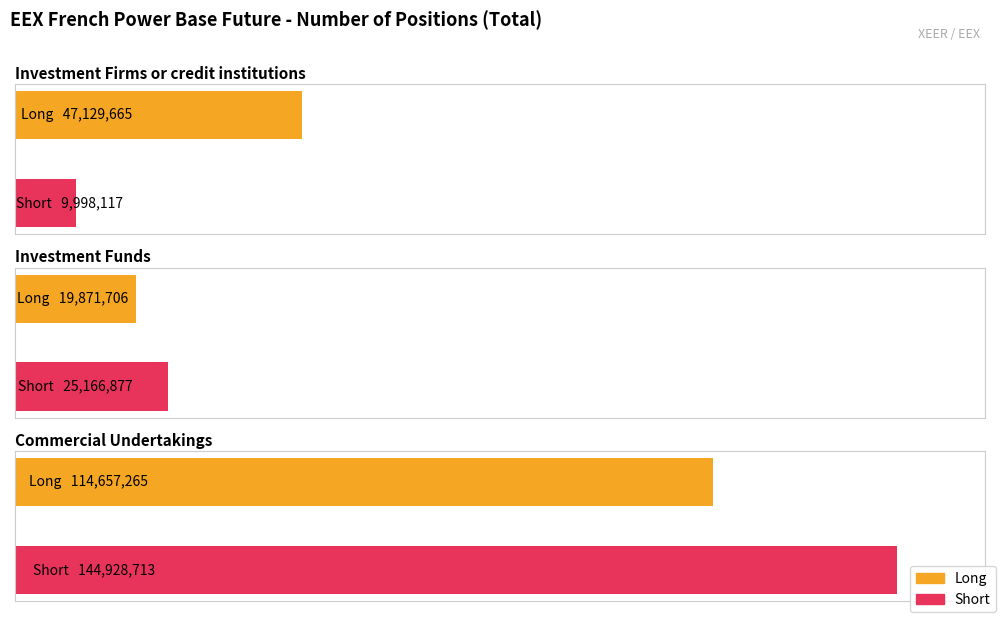

Count the Short values in the range 9998117 to 144928713.

3